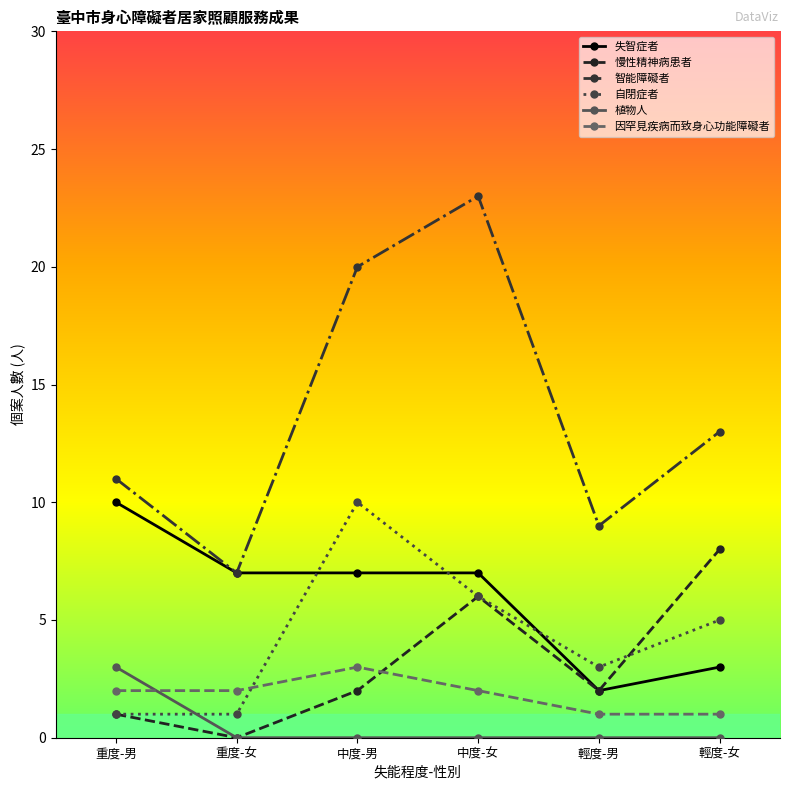

How many 因罕見疾病而致身心功能障礙者 values are between 1 and 2?

5